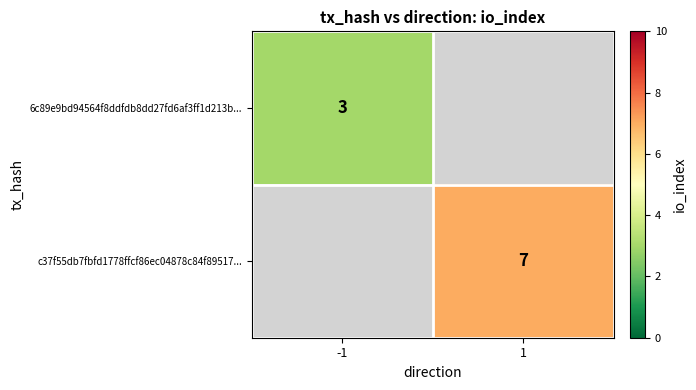

True or false: 6c89e9bd94564f8ddfdb8dd27fd6af3ff1d213b... has a value of 3 at -1.

True